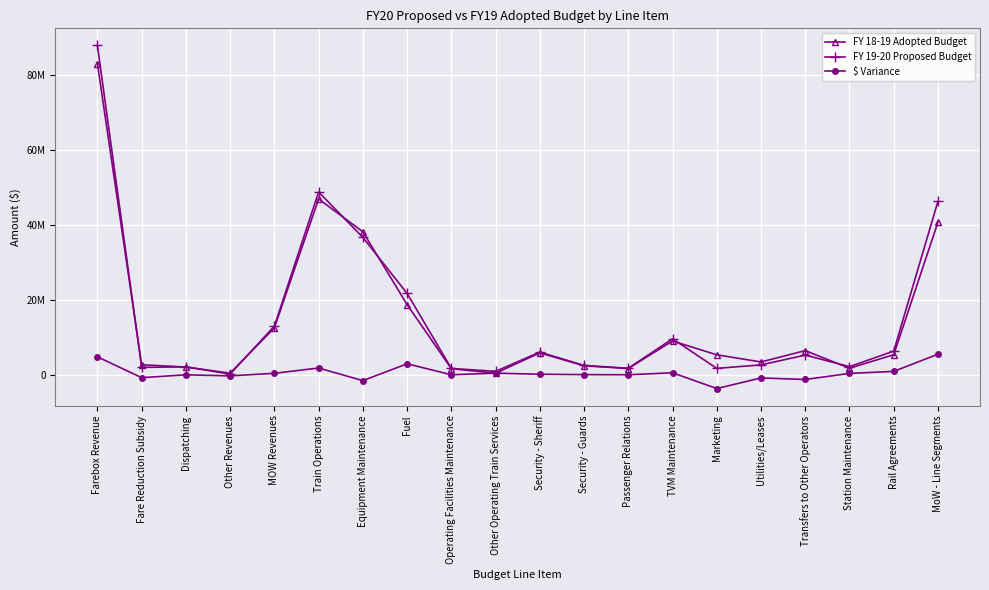

Is it true that FY 18-19 Adopted Budget equals 5399736 at Rail Agreements?

True